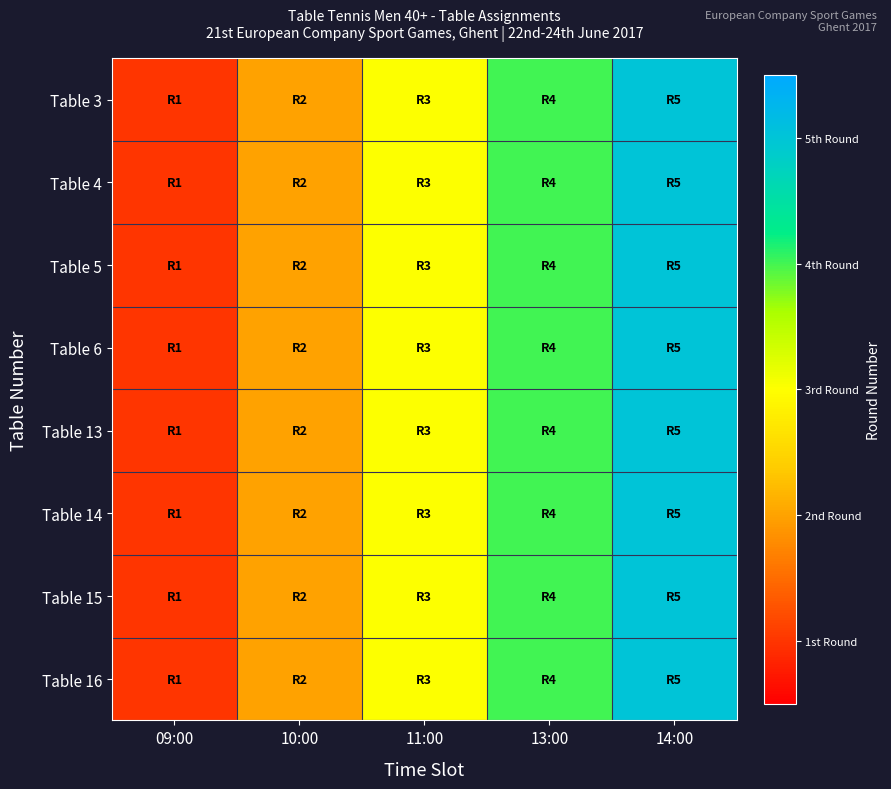

Which category has the highest value across all series?

14:00